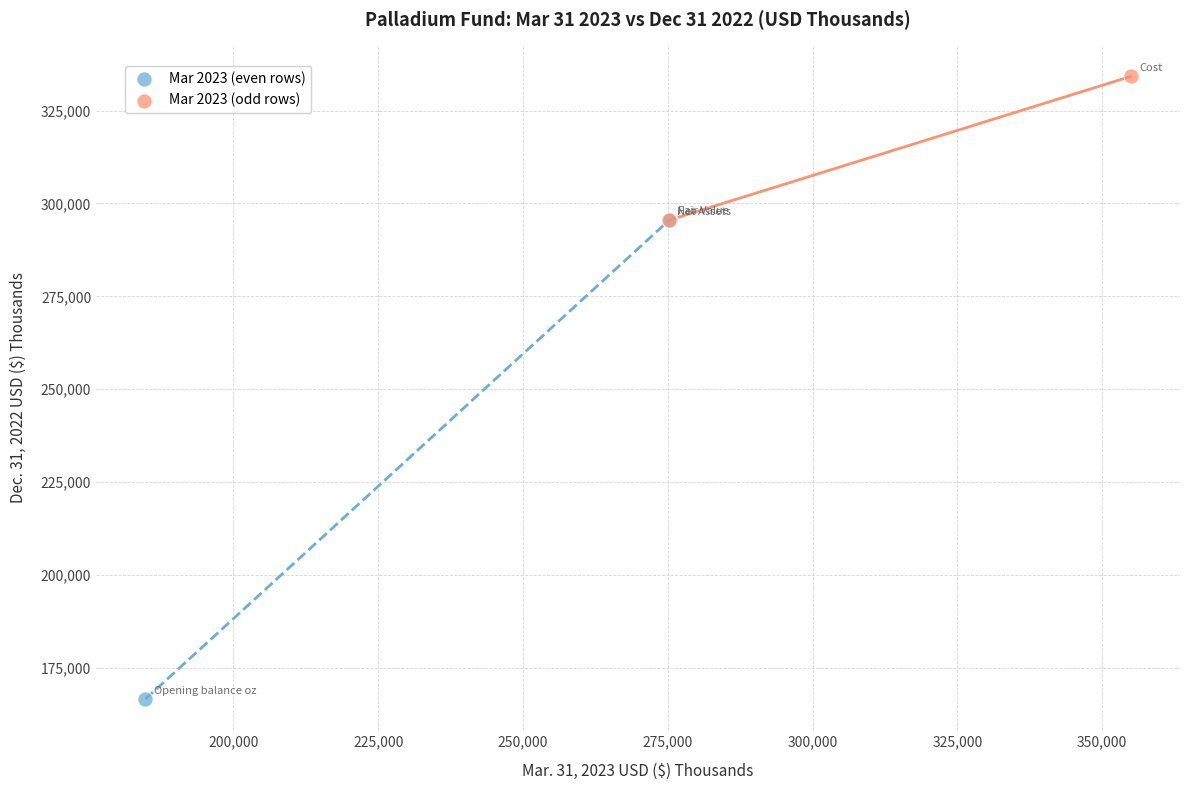

Which series has the widest spread of Y values?

Mar 2023 (even rows)